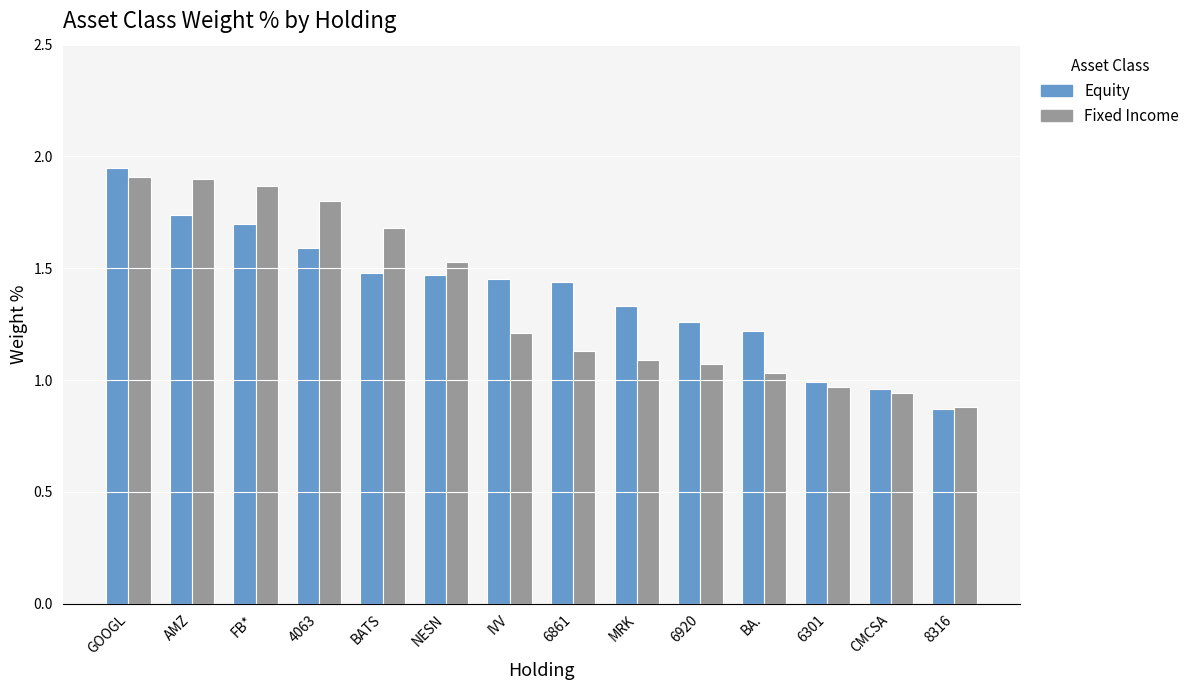

At how many categories does at least one series exceed 1?

11